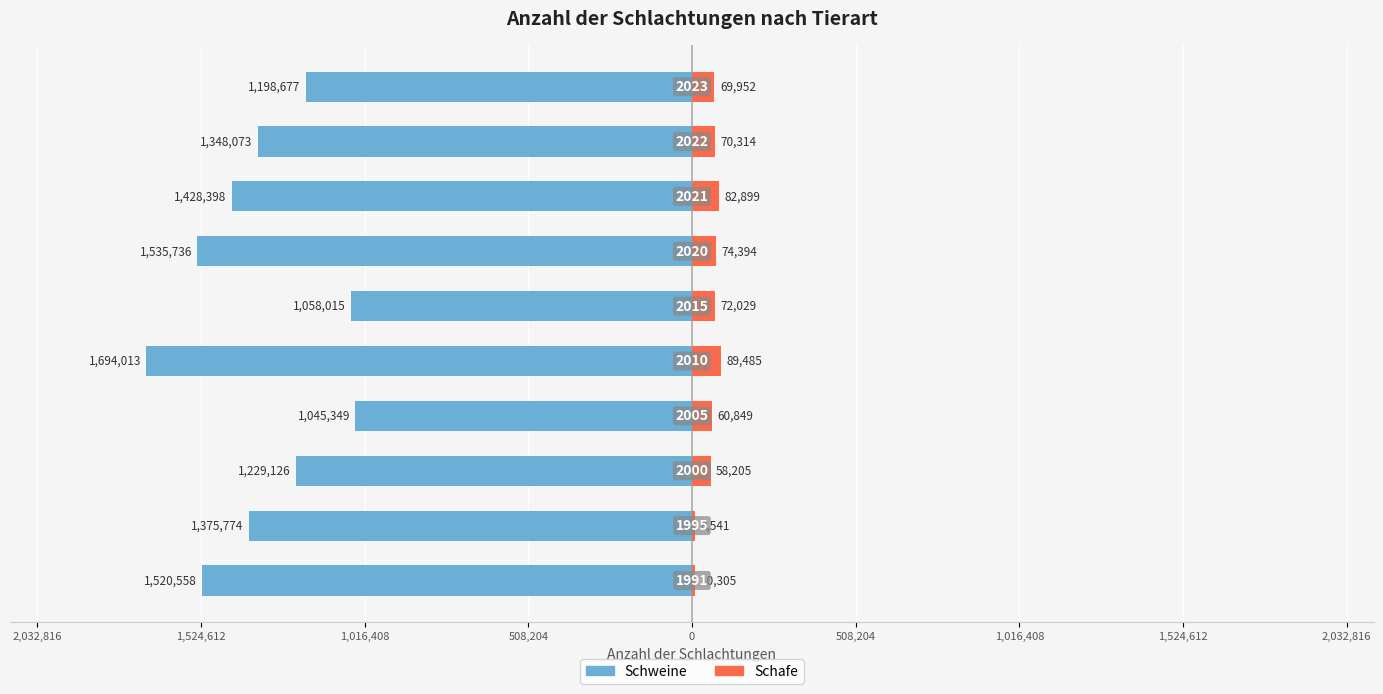

The value of Schafe at 9 is 18626. True or false?

False